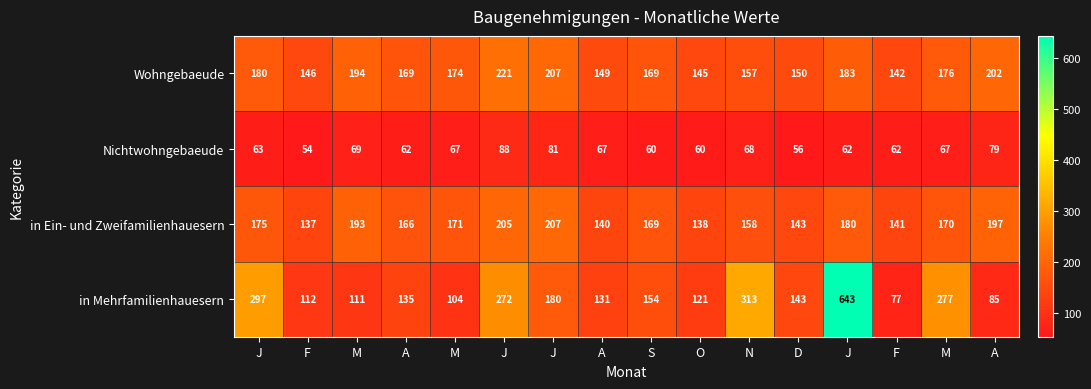

Which series has the widest spread of values?

in Mehrfamilienhauesern